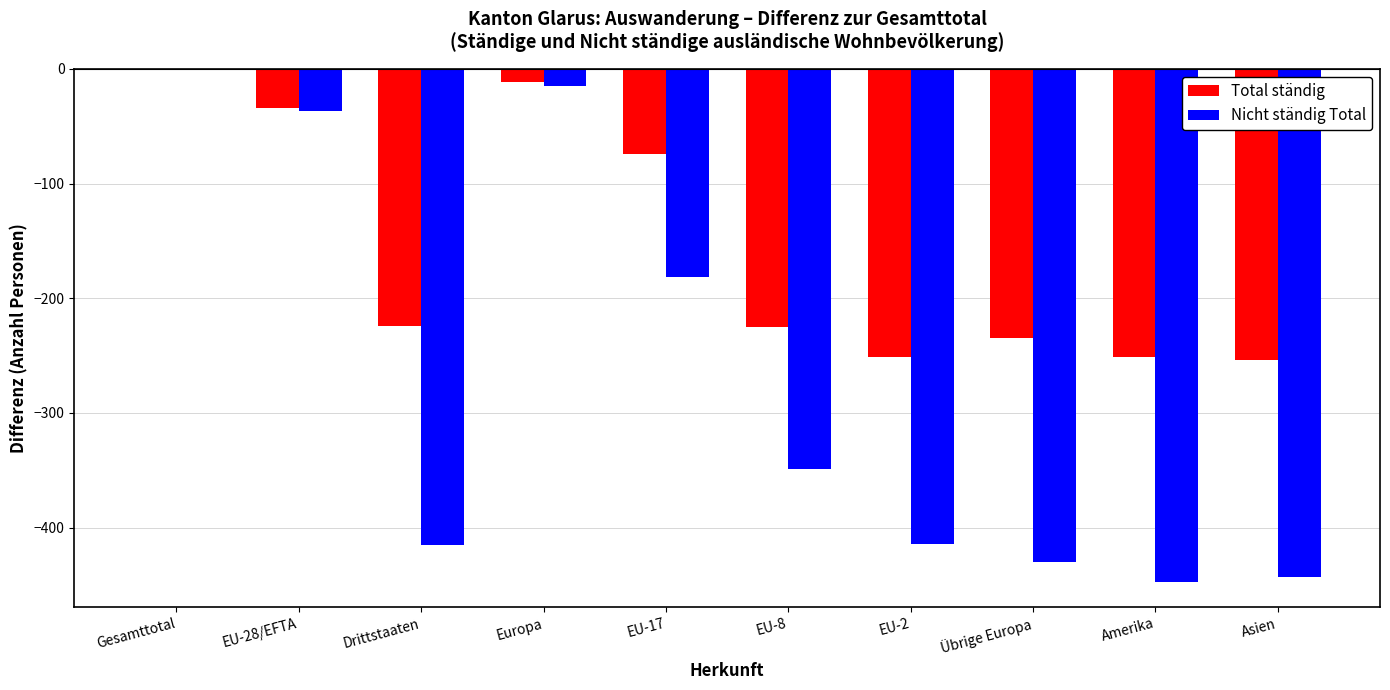

What is the total value across all series at Übrige Europa?

-665